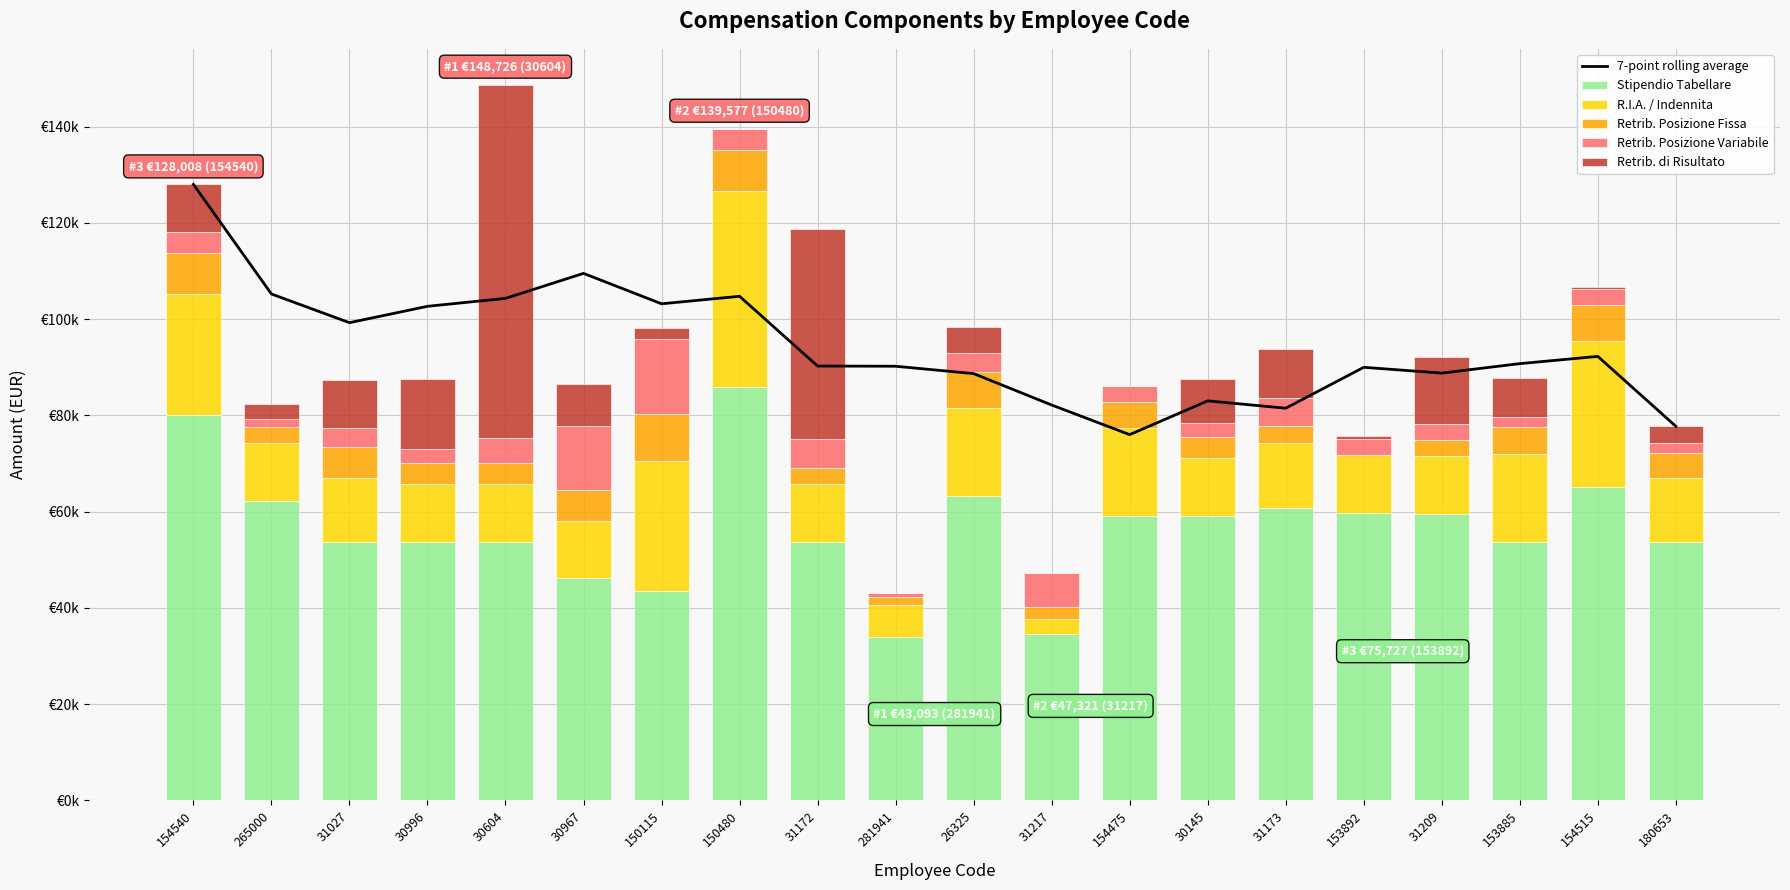

Is it true that R.I.A. / Indennita equals 3113.5 at 31217?

True